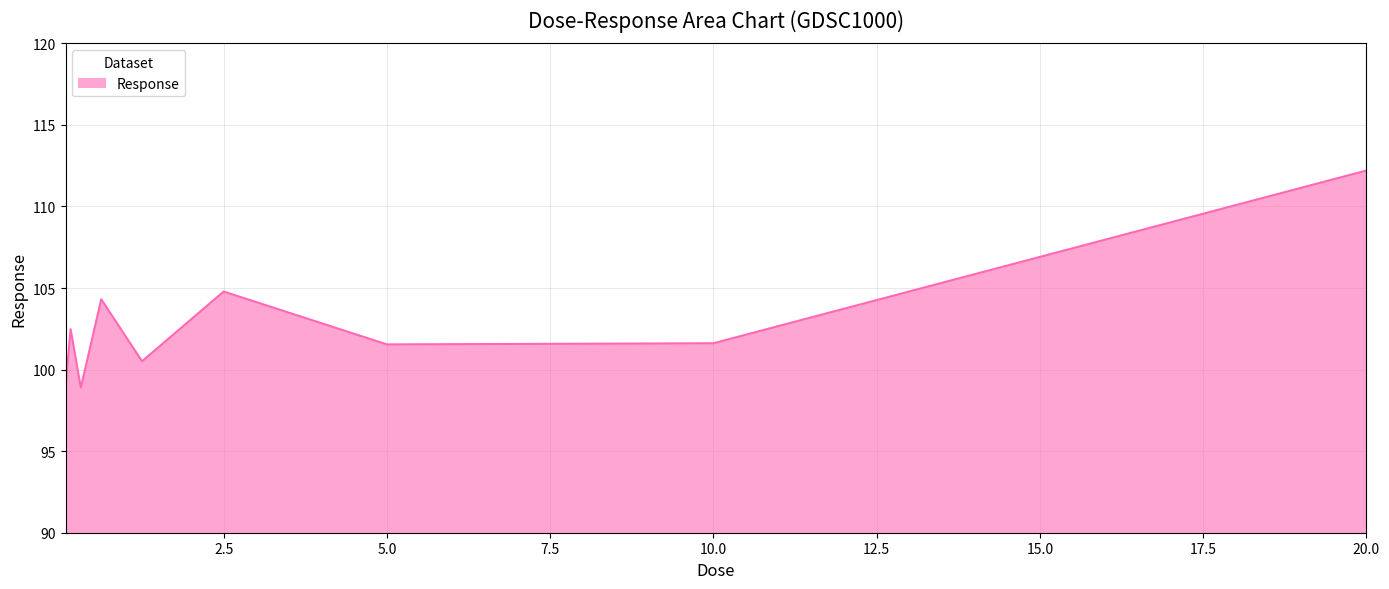

What is the smallest value displayed?

98.9